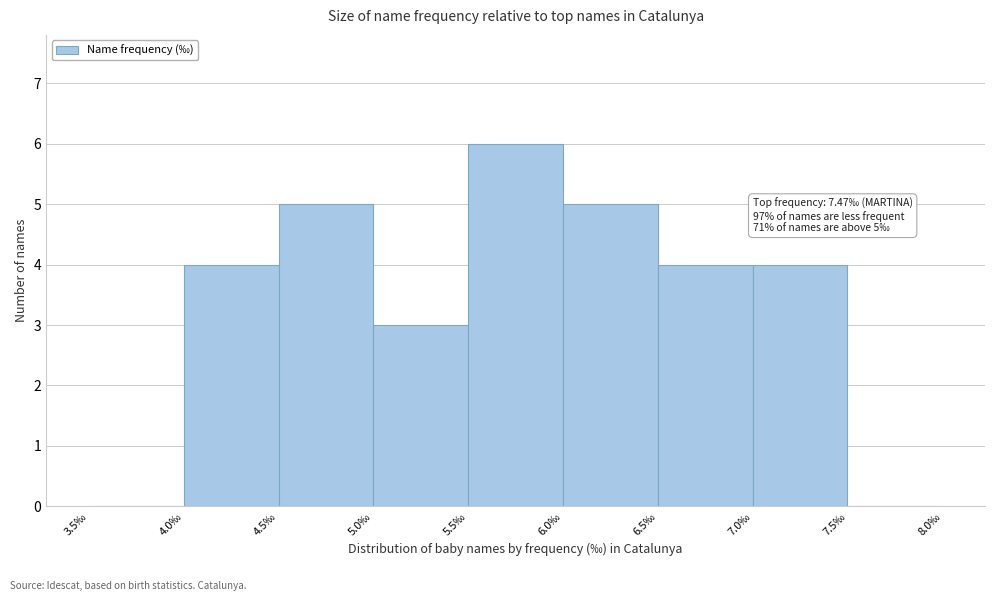

Over which range of the x-axis is the bar tallest?

5.5 to 6.0